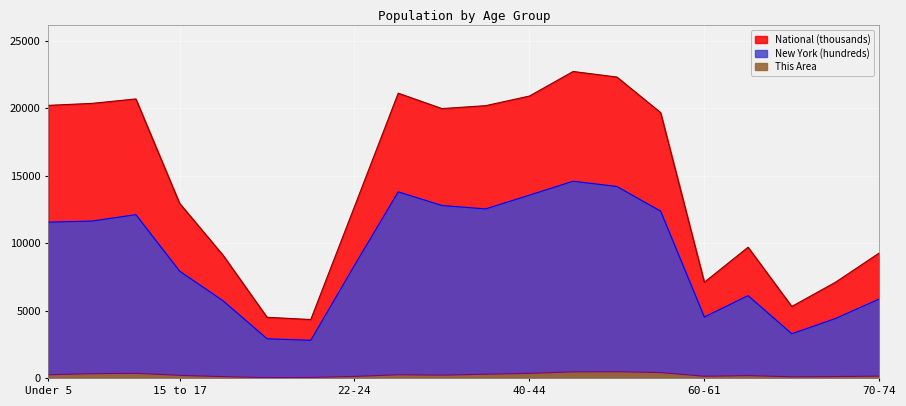

Is it true that This Area equals 17.7 at 21?

False